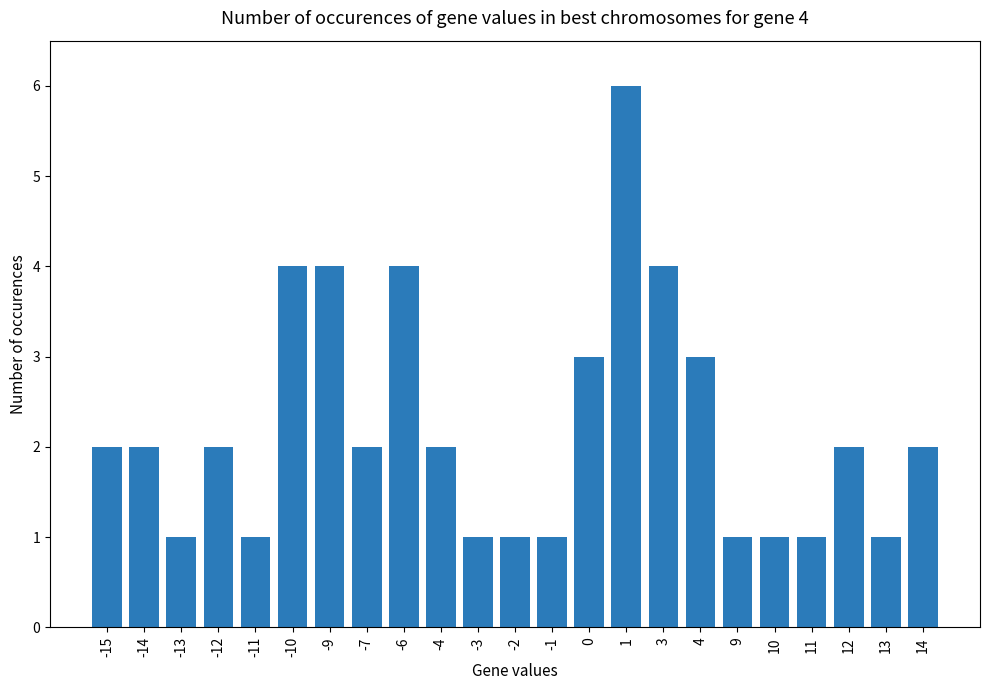

What is the difference between the second highest and second lowest values?

3